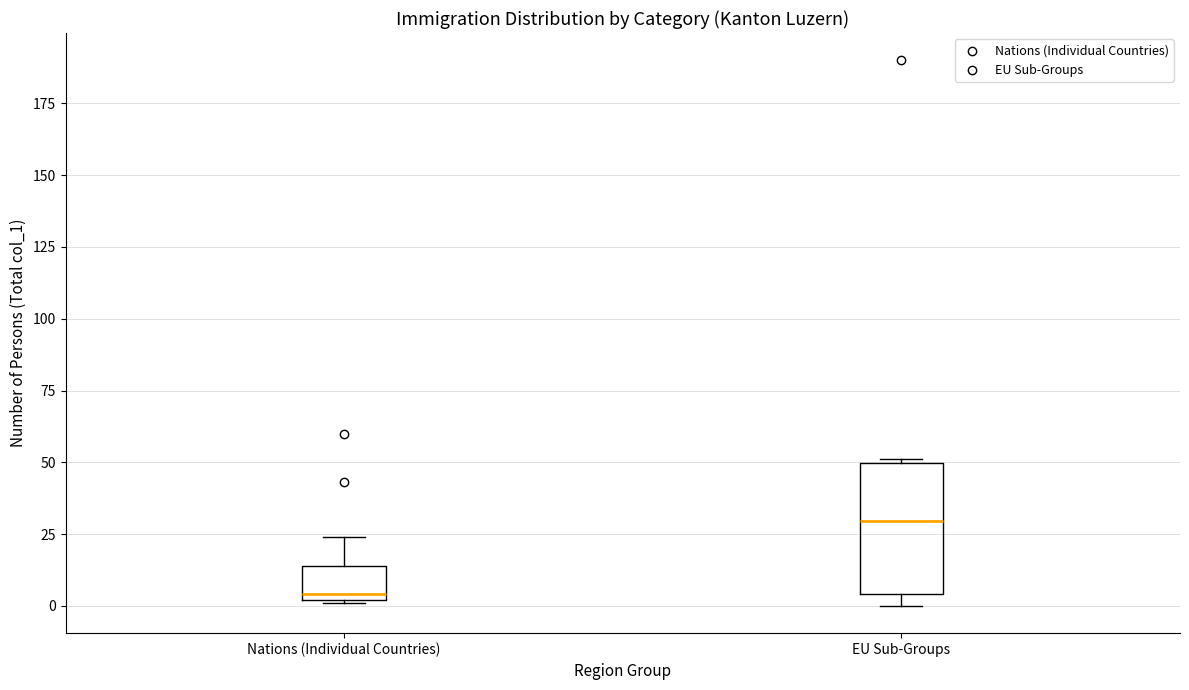

Reading left to right, transcribe this box plot: for each box, give where its median line is, the range the box spans, and where its two whiskers end, as read against the y-axis. The values are not printed on the chart, so give them approximately, as read against the axis.

Nations (Individual Countries): median 5, box 0 to 15, whiskers 0 to 25
EU Sub-Groups: median 30, box 5 to 50, whiskers 0 to 50